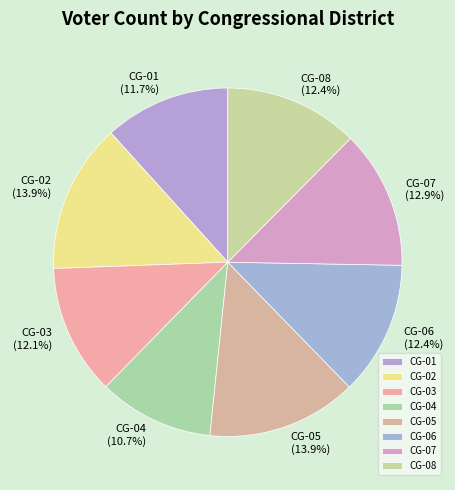

Approximately how many times larger is the value at CG-01 compared to CG-07?

0.9